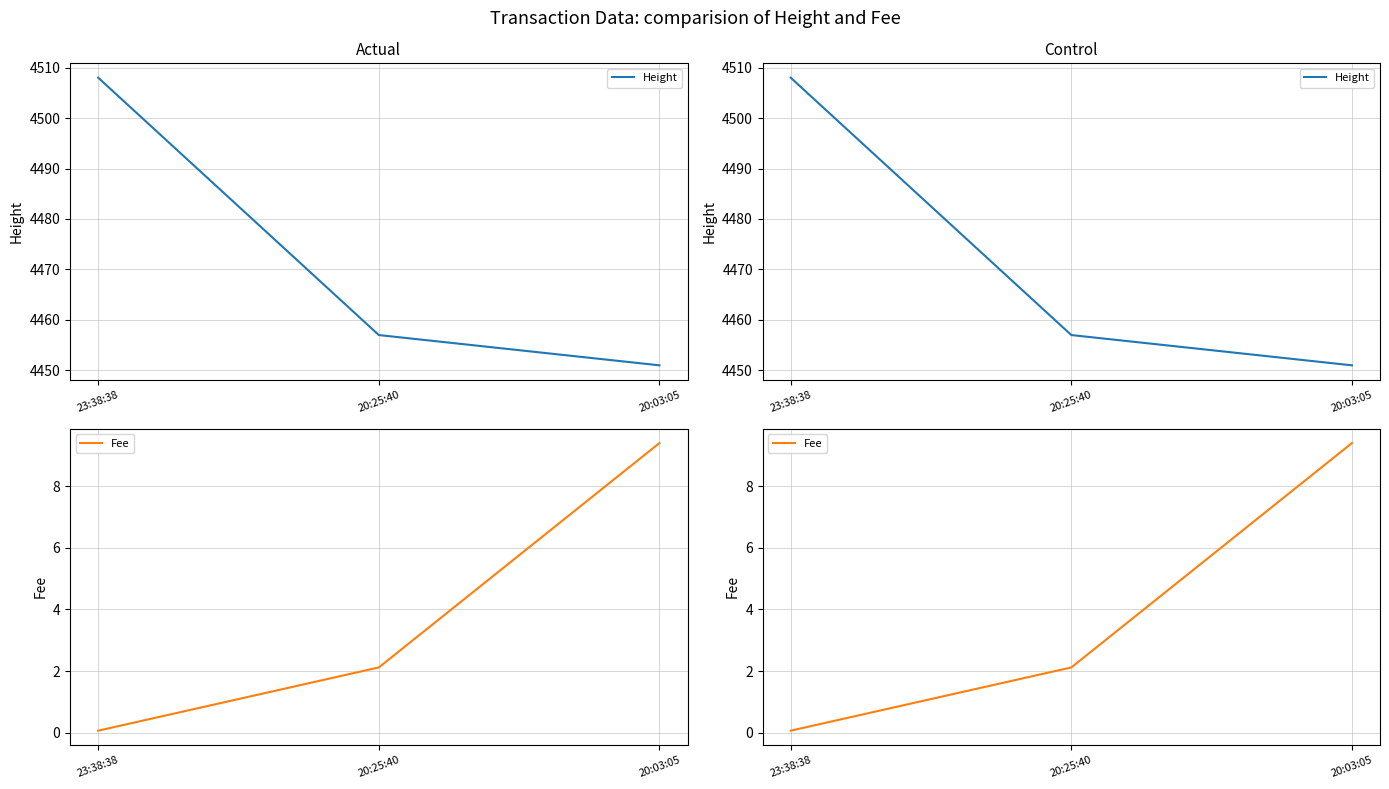

Rank the series by their average value, from highest to lowest.

Height, Fee